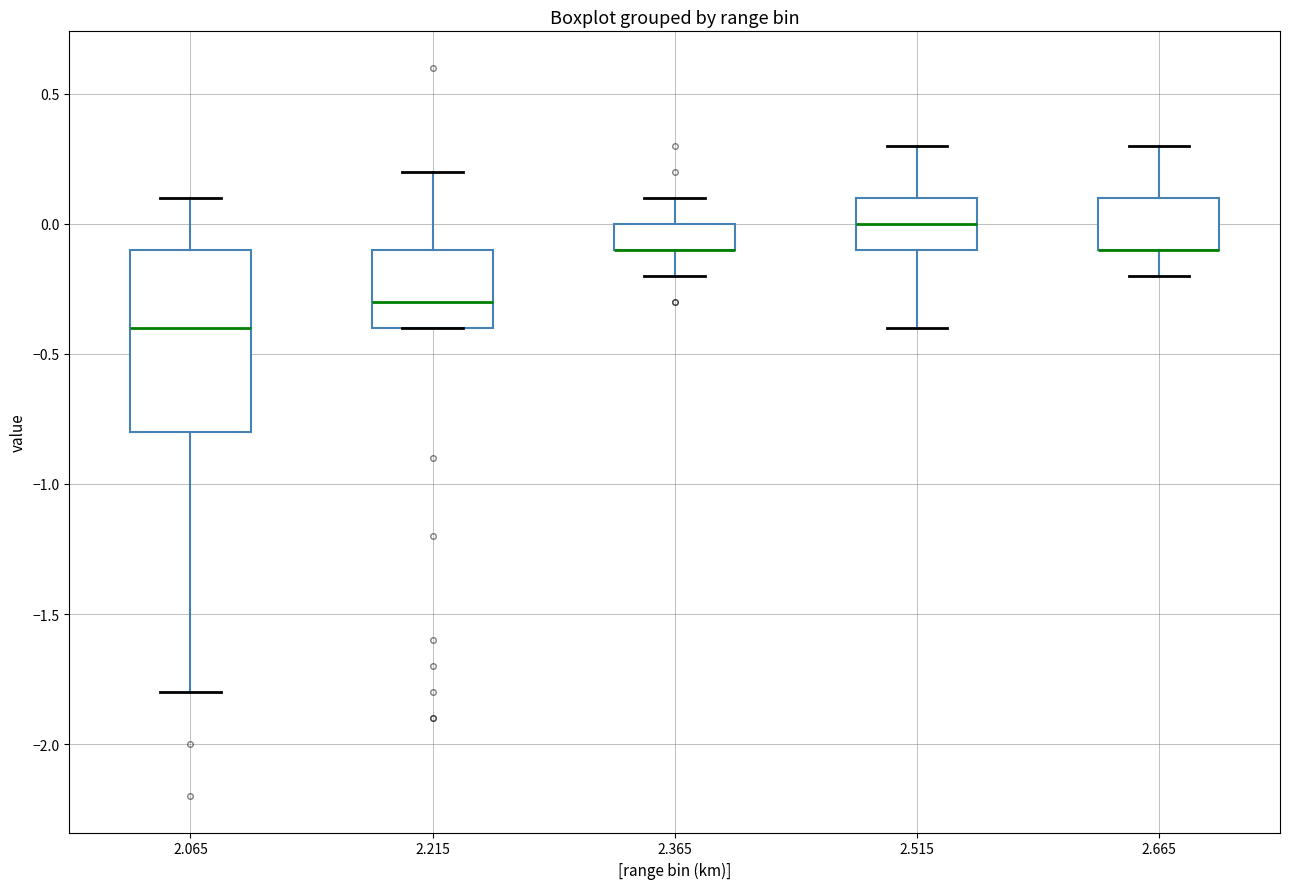

Reading left to right, transcribe this box plot: for each box, give where its median line is, the range the box spans, and where its two whiskers end, as read against the y-axis. The values are not printed on the chart, so give them approximately, as read against the axis.

2.065: median -0.4, box -0.8 to -0.1, whiskers -1.8 to 0.1
2.215: median -0.3, box -0.4 to -0.1, whiskers -0.4 to 0.2
2.365: median -0.1 (drawn on the box's lower edge), box -0.1 to 0.0, whiskers -0.2 to 0.1
2.515: median 0.0, box -0.1 to 0.1, whiskers -0.4 to 0.3
2.665: median -0.1 (drawn on the box's lower edge), box -0.1 to 0.1, whiskers -0.2 to 0.3